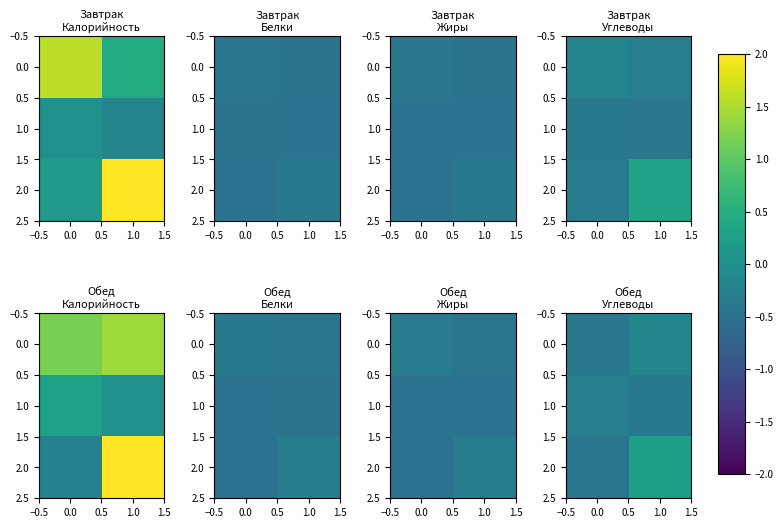

What is the spread (max minus min) of values at 0.0?

0.1